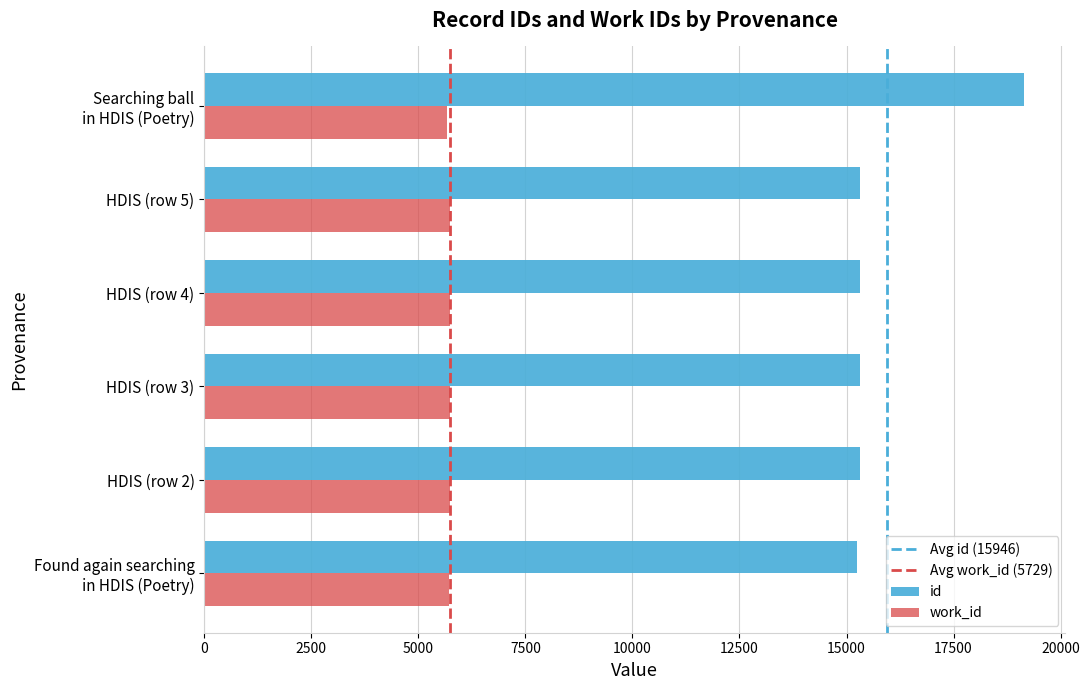

Rank the series by their average value, from lowest to highest.

work_id, id